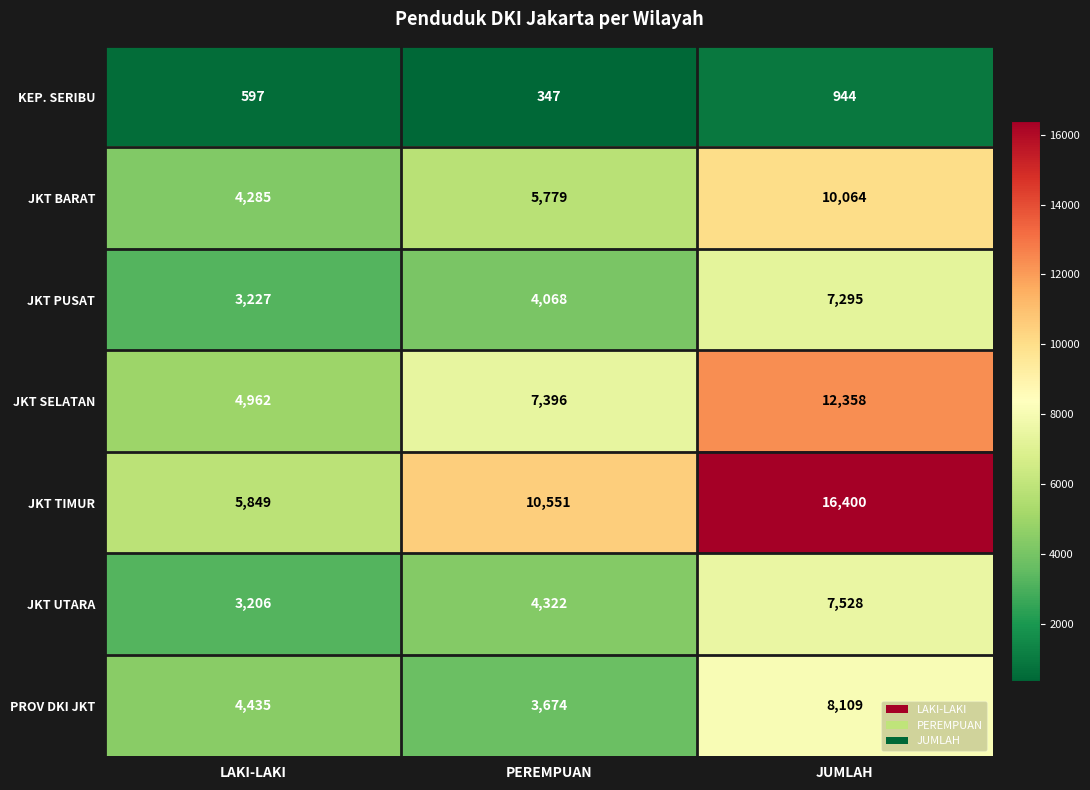

How many categories are shown in the chart?

3